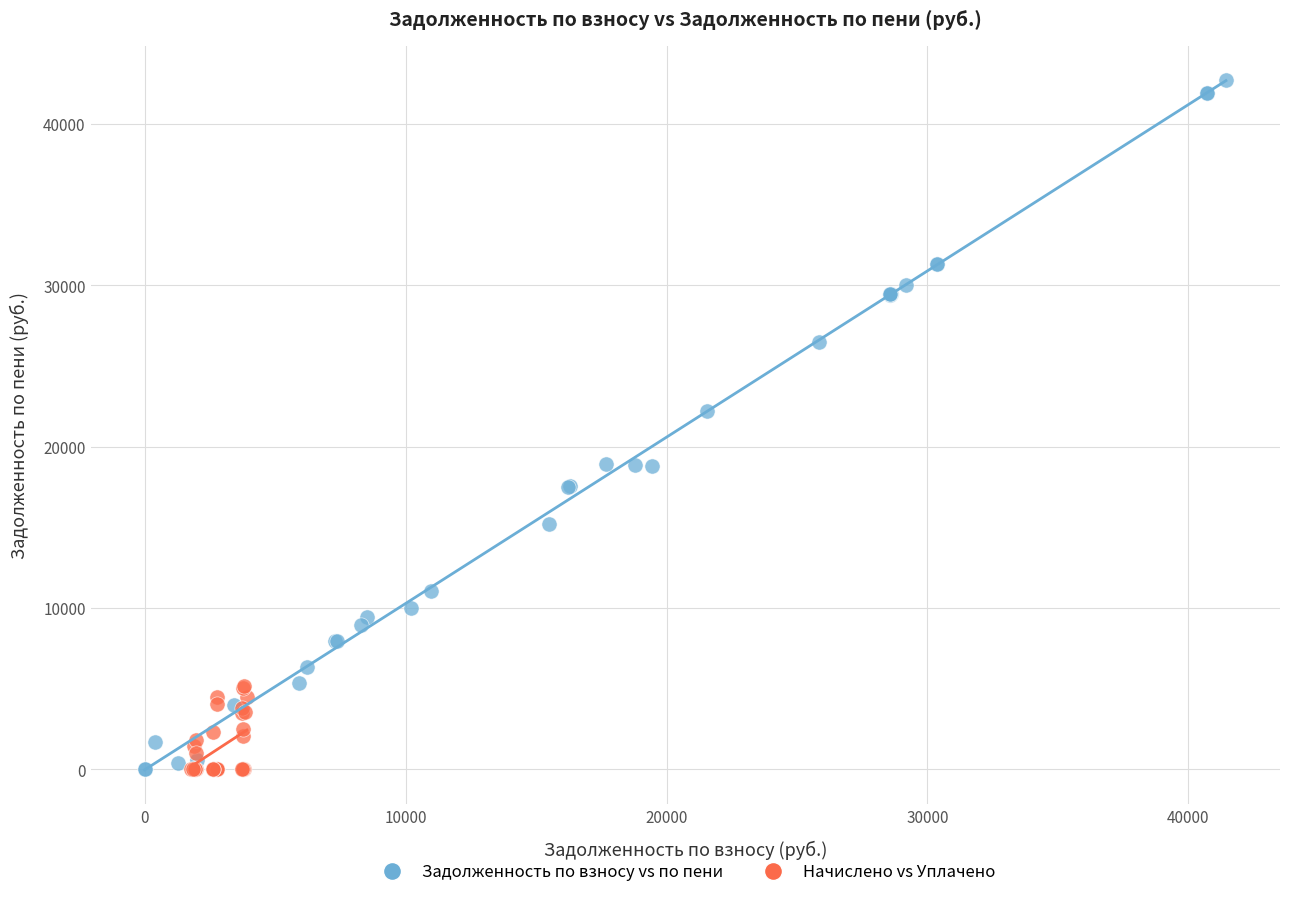

Which series reaches the maximum Y coordinate?

Задолженность по взносу vs по пени